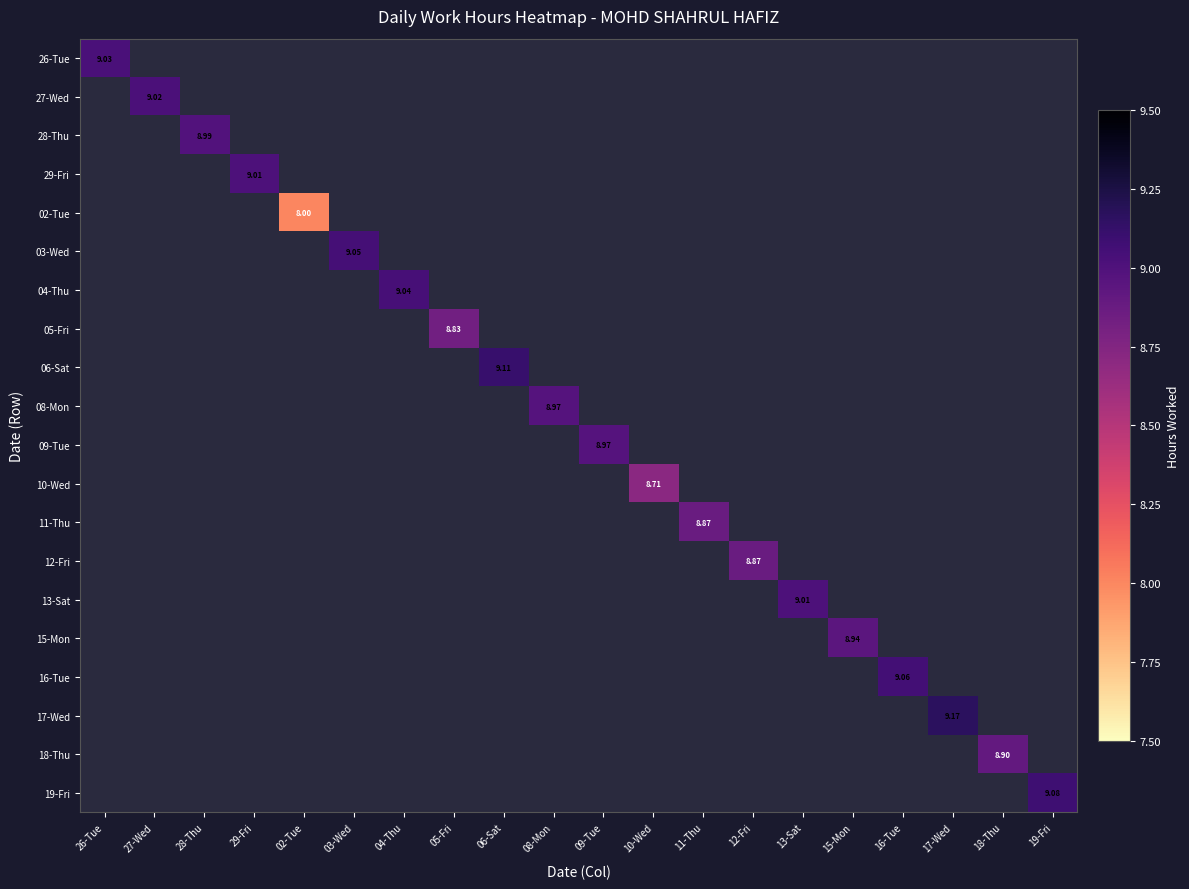

What value does the 08-Mon series have at 08-Mon?

9.0